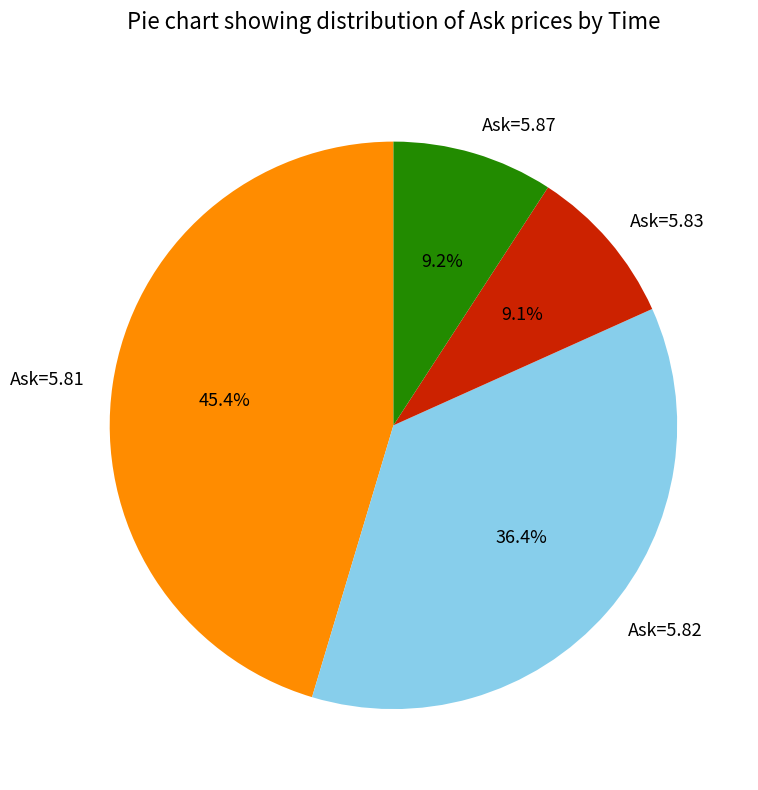

How many slices are in this pie chart?

4